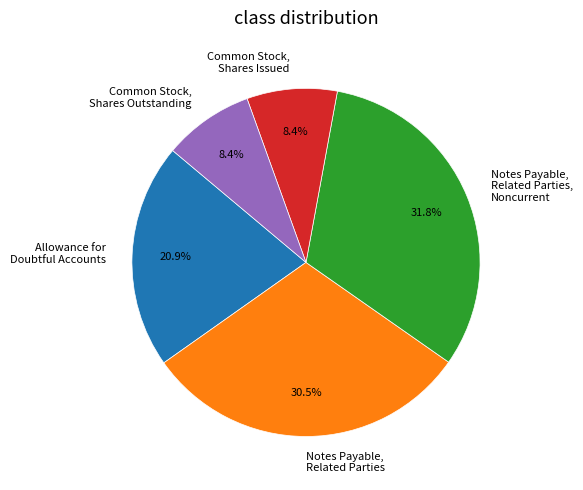

What portion of the pie excludes Allowance for Doubtful Accounts?

79.1%